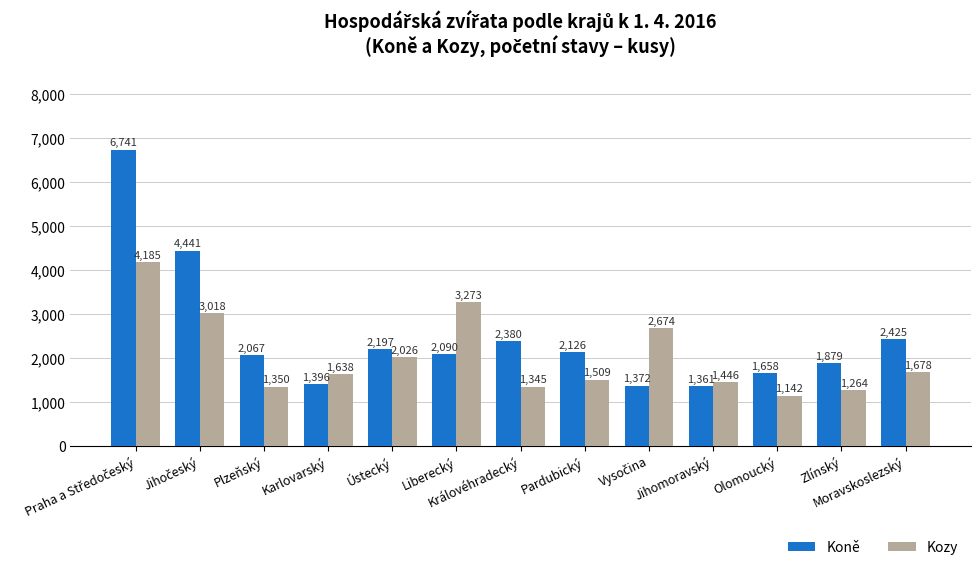

How many bars are there in total?

26